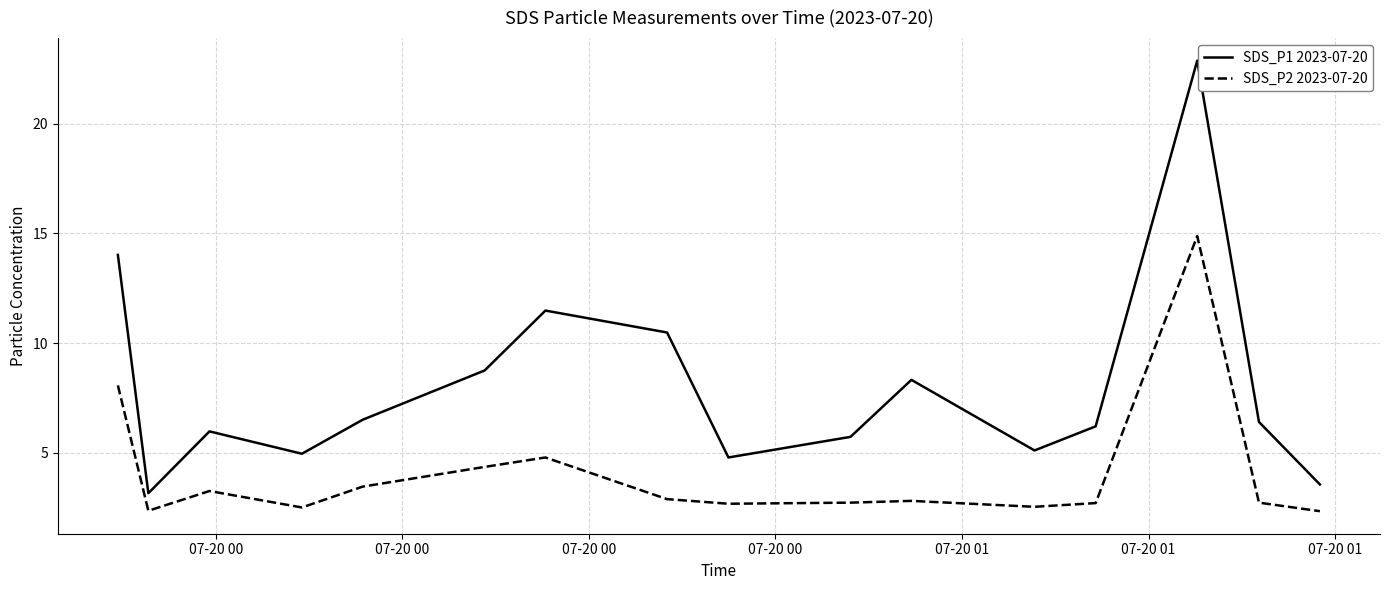

What are all the series names shown in the legend?

SDS_P1 2023-07-20, SDS_P2 2023-07-20